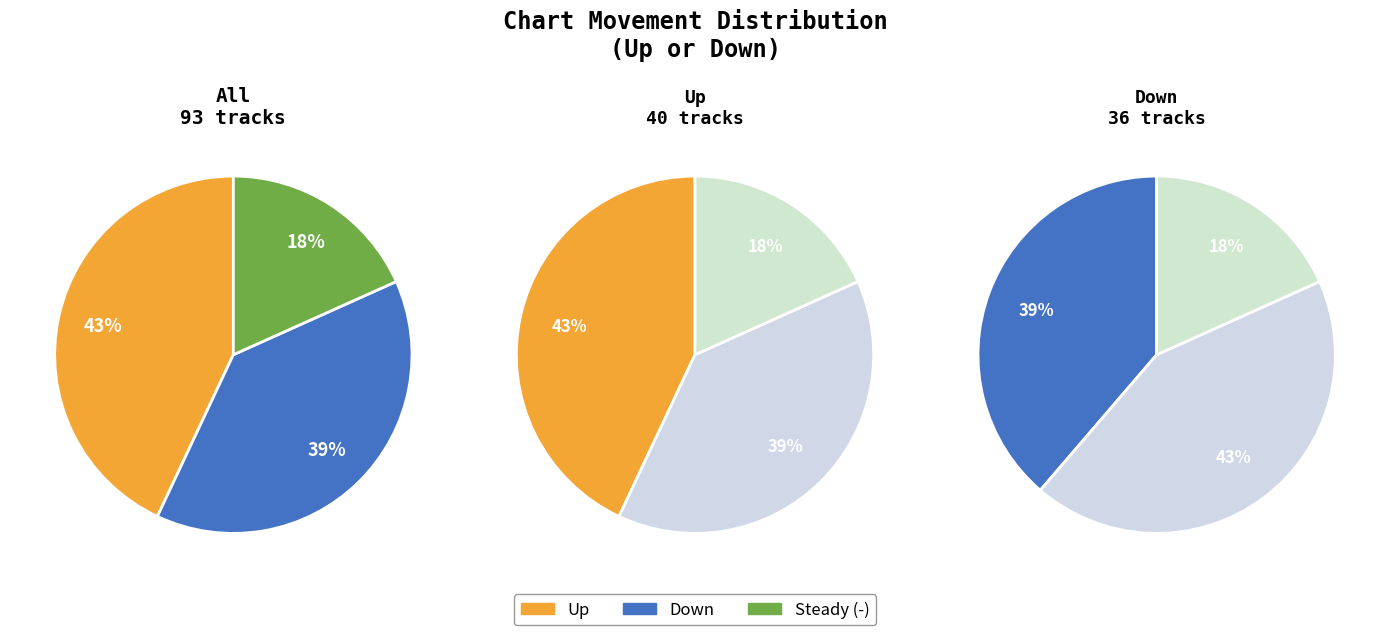

Rank the categories by value from highest to lowest.

up, down, -